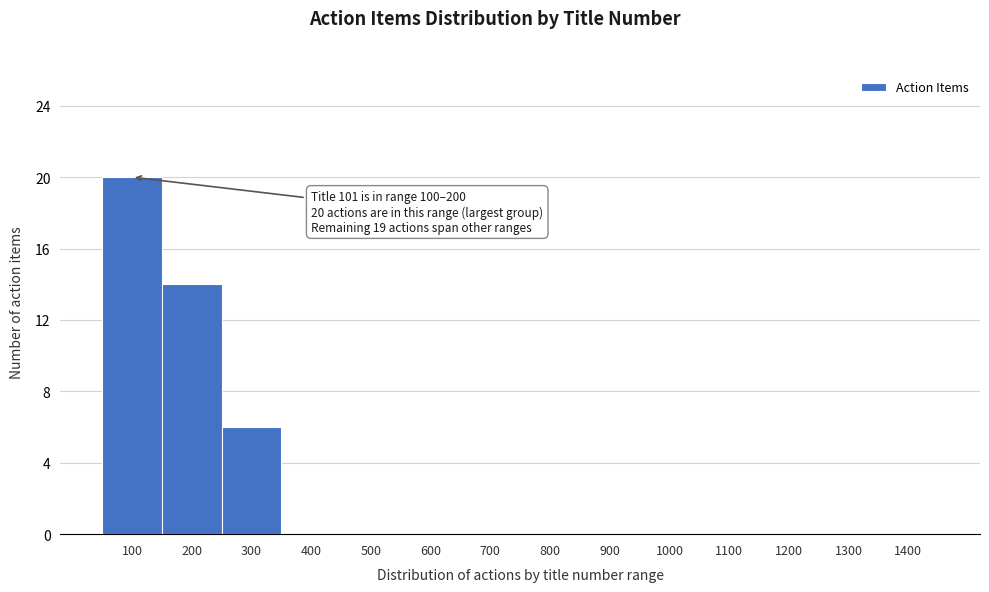

Reading left to right, list all the values displayed in this chart.

100=20	200=14	300=6	400=0	500=0	600=0	700=0	800=0	900=0	1000=0	1100=0	1200=0	1300=0	1400=0